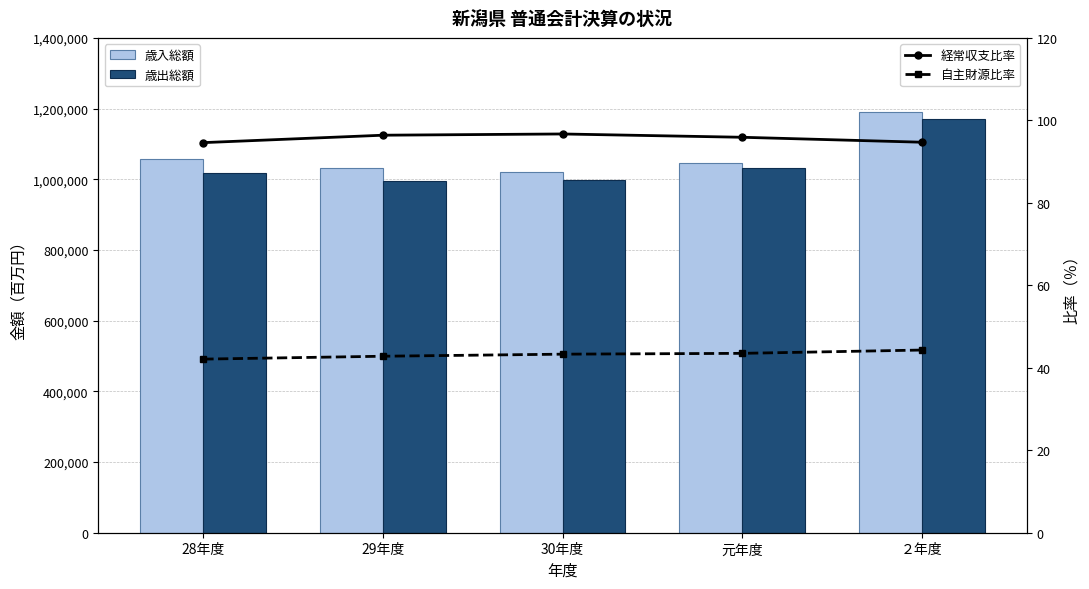

Reading right to left, transcribe all the data shown in this chart.

歳入総額: ２年度=1191199.0	元年度=1044959.0	30年度=1021355.0	29年度=1032500.0	28年度=1055947.0
歳出総額: ２年度=1170469.0	元年度=1032642.0	30年度=997522.0	29年度=995621.0	28年度=1019149.0
経常収支比率: ２年度=94.7	元年度=95.9	30年度=96.7	29年度=96.4	28年度=94.6
自主財源比率: ２年度=44.3	元年度=43.5	30年度=43.3	29年度=42.8	28年度=42.1